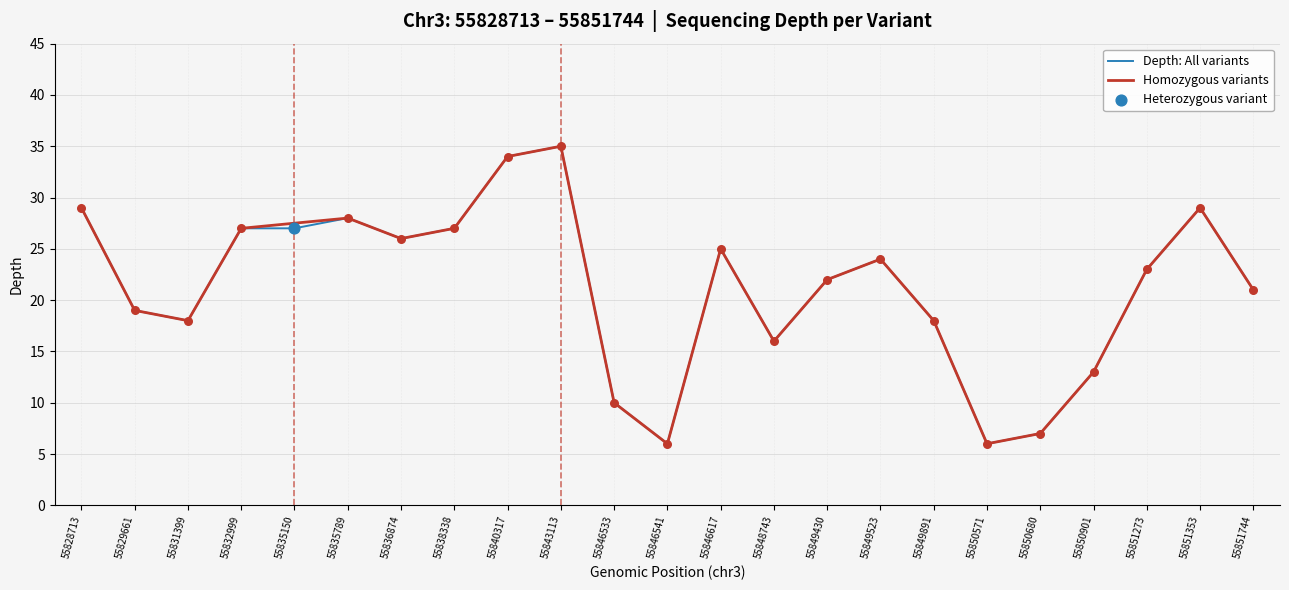

What is the change in value from 55832999 to 55846617?

-2